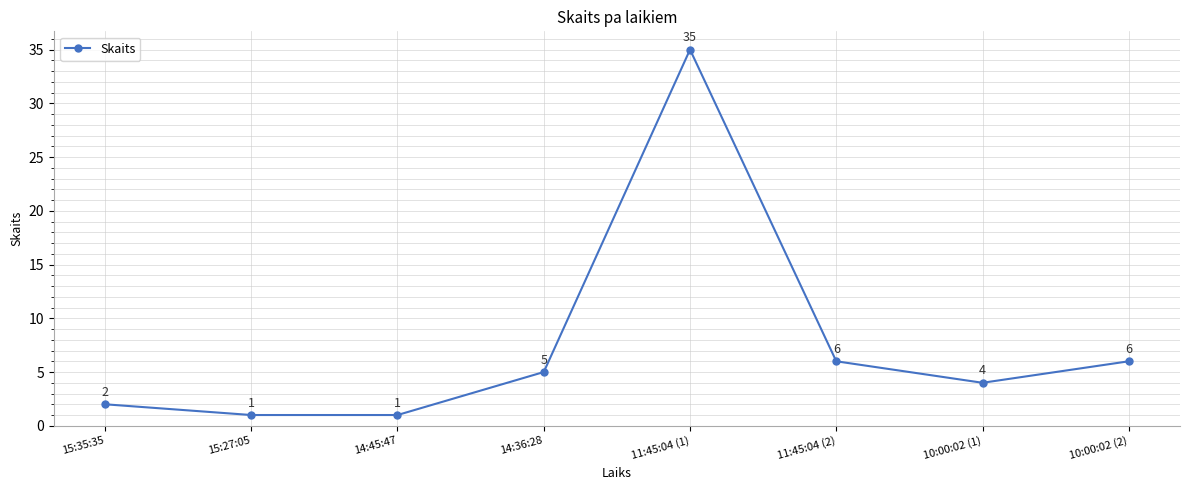

What value does the data have at 11:45:04 (1), to the nearest 10?

40